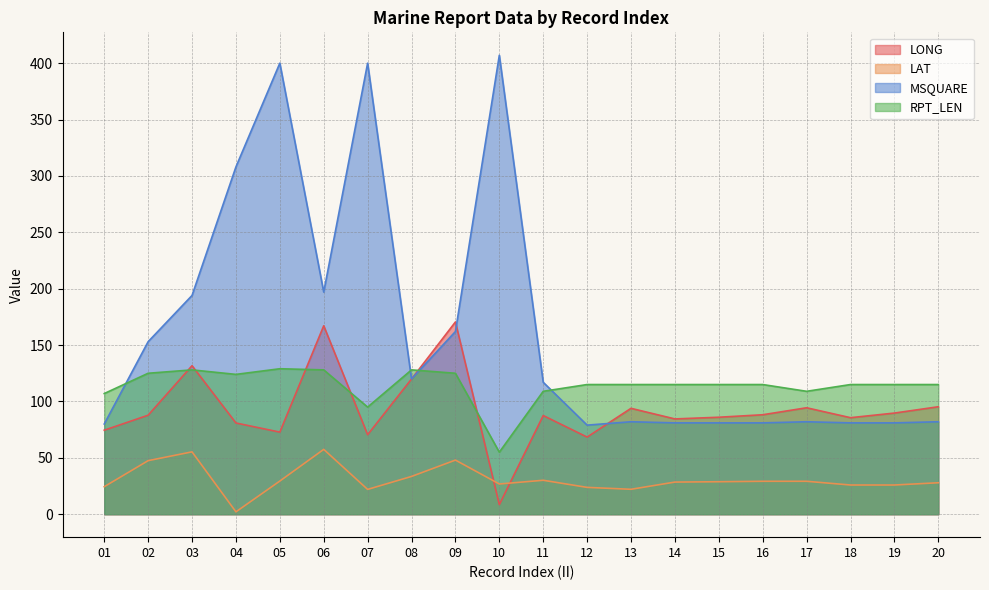

In LAT, how many points are higher than both neighbors (excluding endpoints)?

4